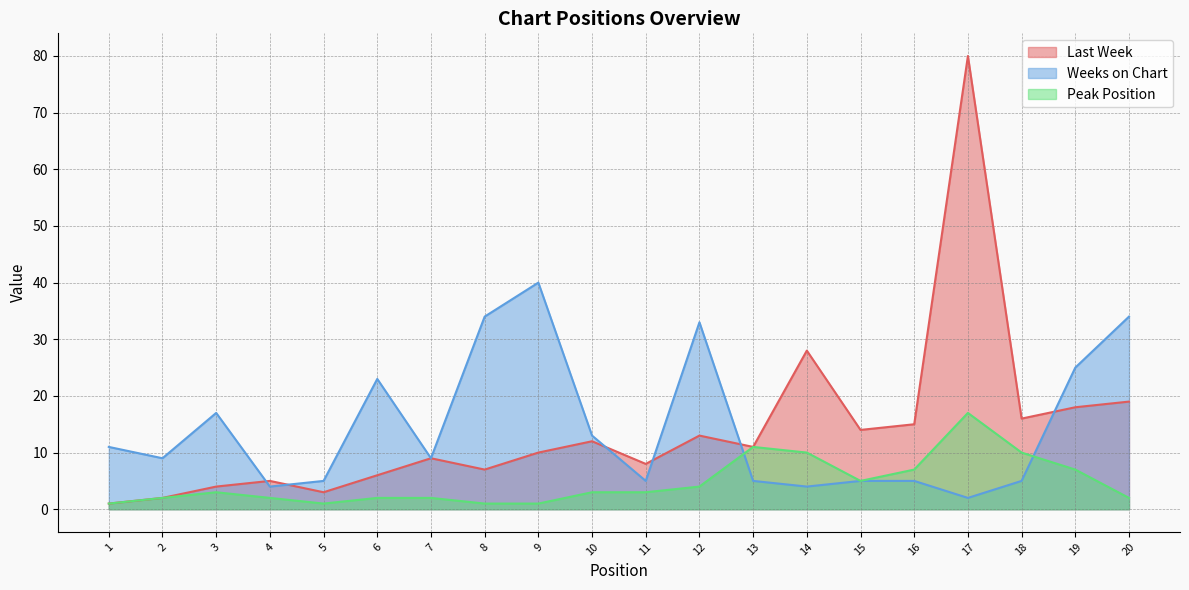

Rank the series by their maximum value, from lowest to highest.

Peak Position, Weeks on Chart, Last Week